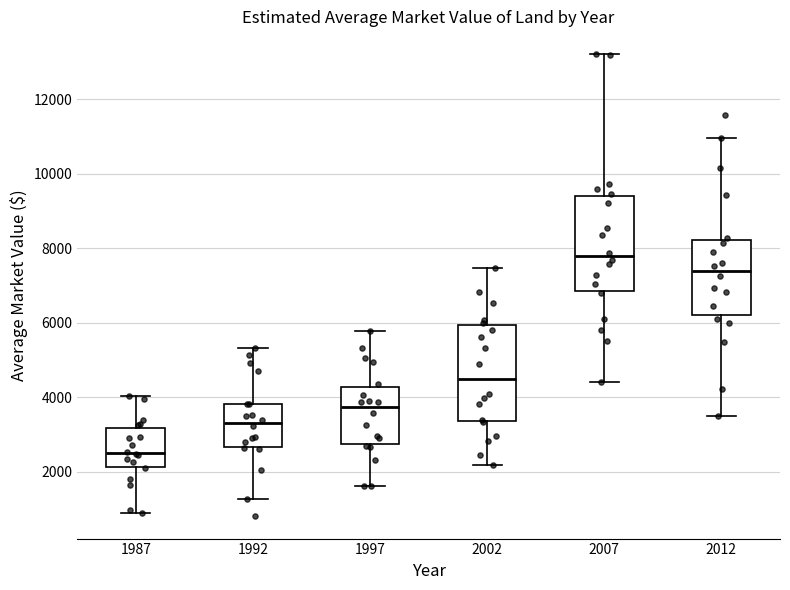

Which box has the lowest median line?

1987